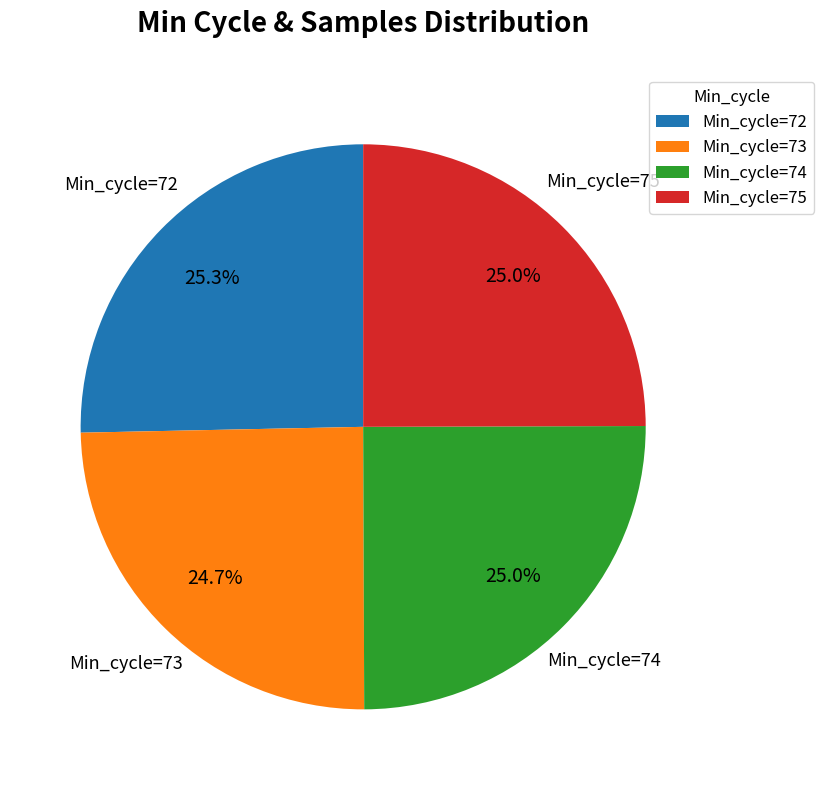

How many segments does this pie chart have?

4